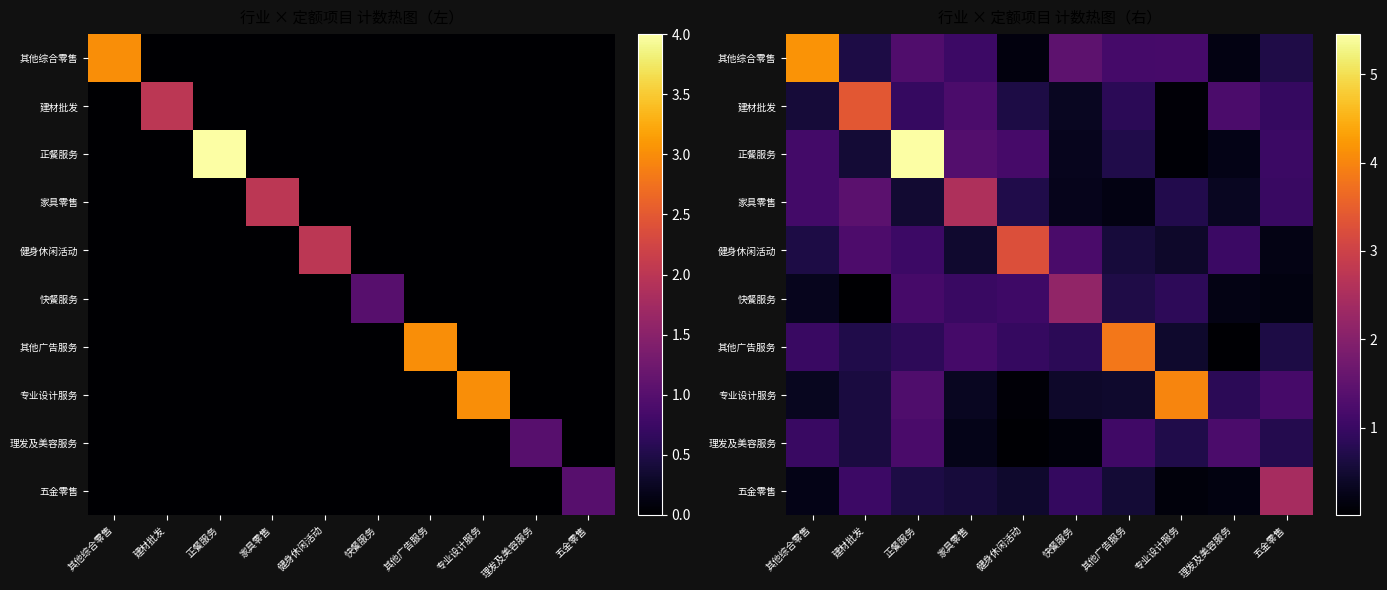

Rank the series at 专业设计服务 from lowest to highest value.

正餐服务, 建材批发, 五金零售, 健身休闲活动, 其他广告服务, 理发及美容服务, 家具零售, 快餐服务, 其他综合零售, 专业设计服务